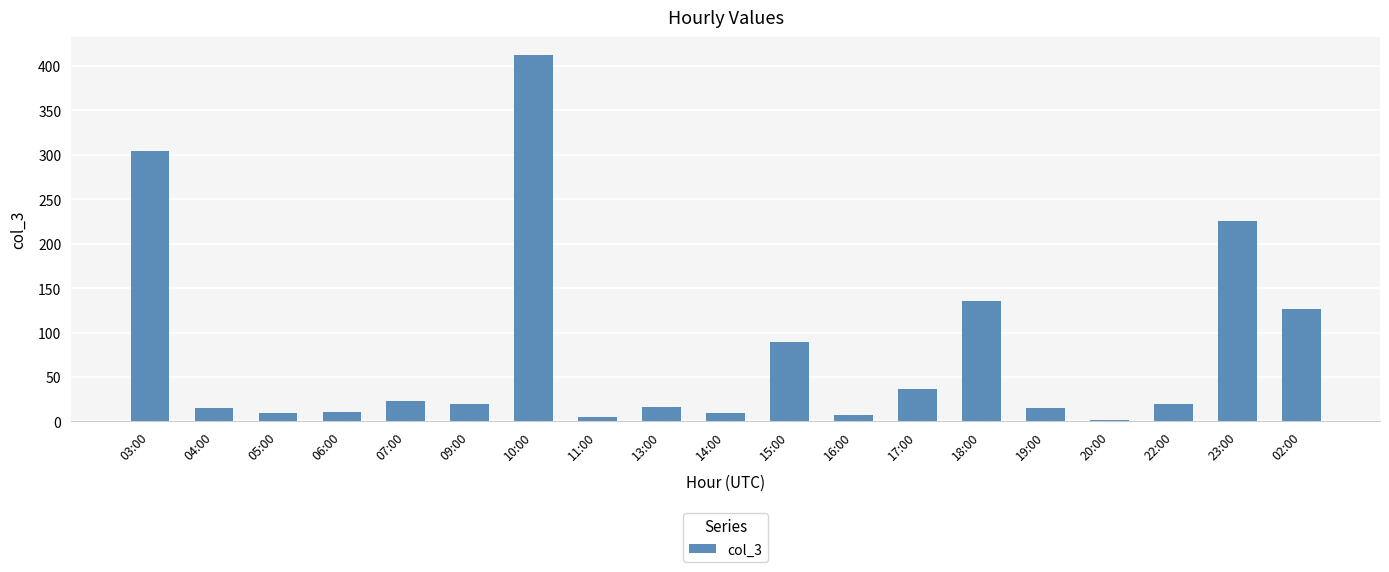

What is the label of the 7th bar from the left?

10:00